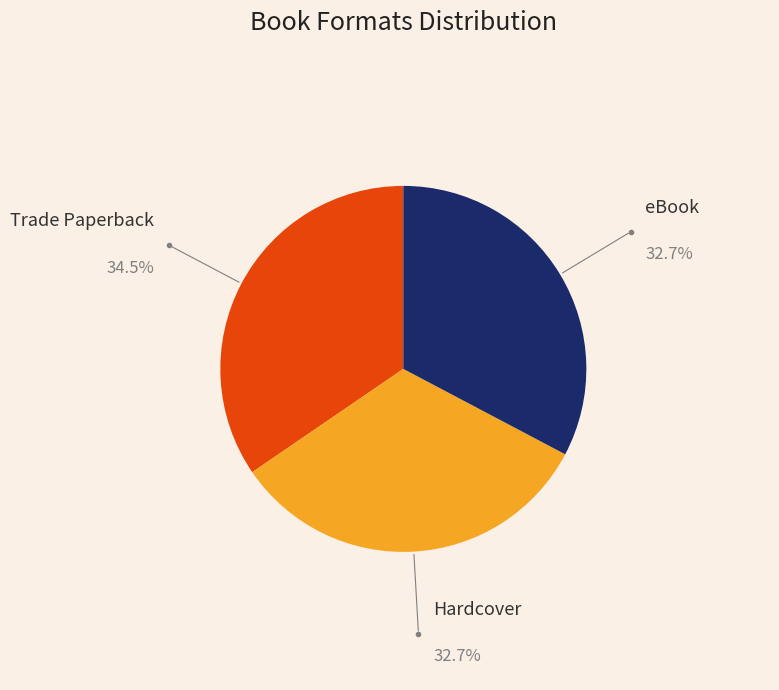

How many segments does this pie chart have?

3